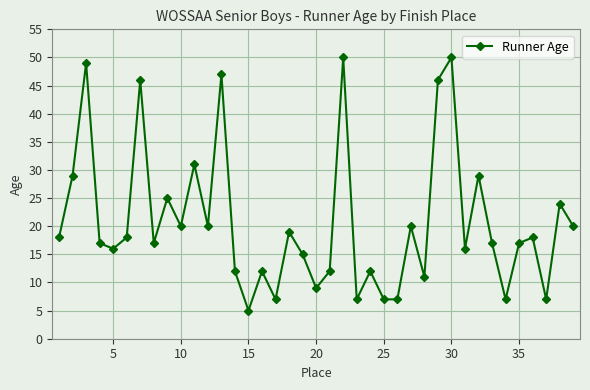

What is the difference between the second highest and minimum values?

45